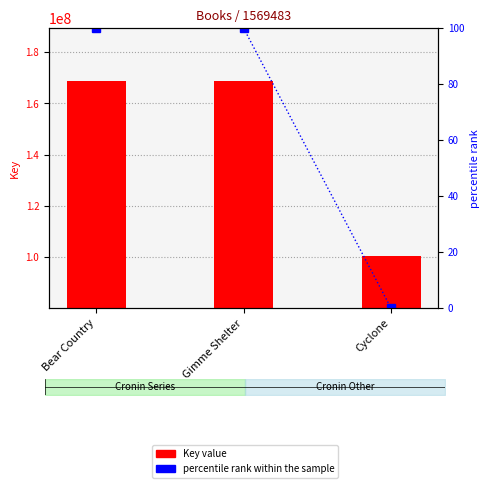

Is the value of percentile rank within the sample at Bear Country greater than the value of Key value at Cyclone?

No